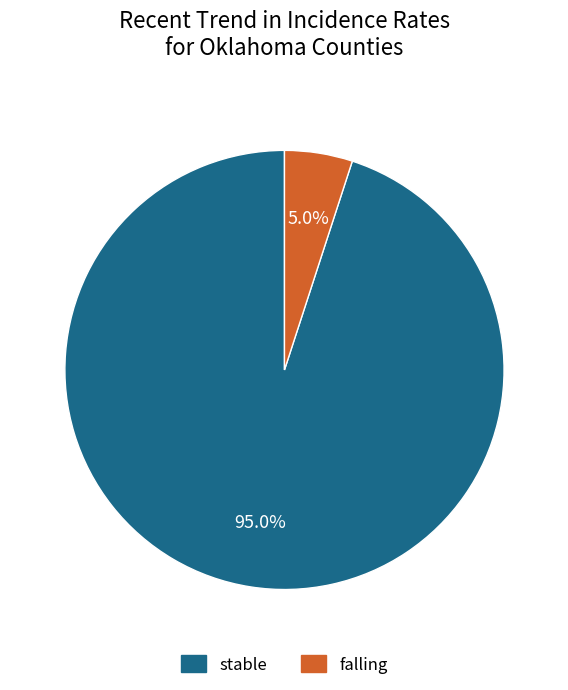

Is there any slice that represents more than half of the pie?

Yes